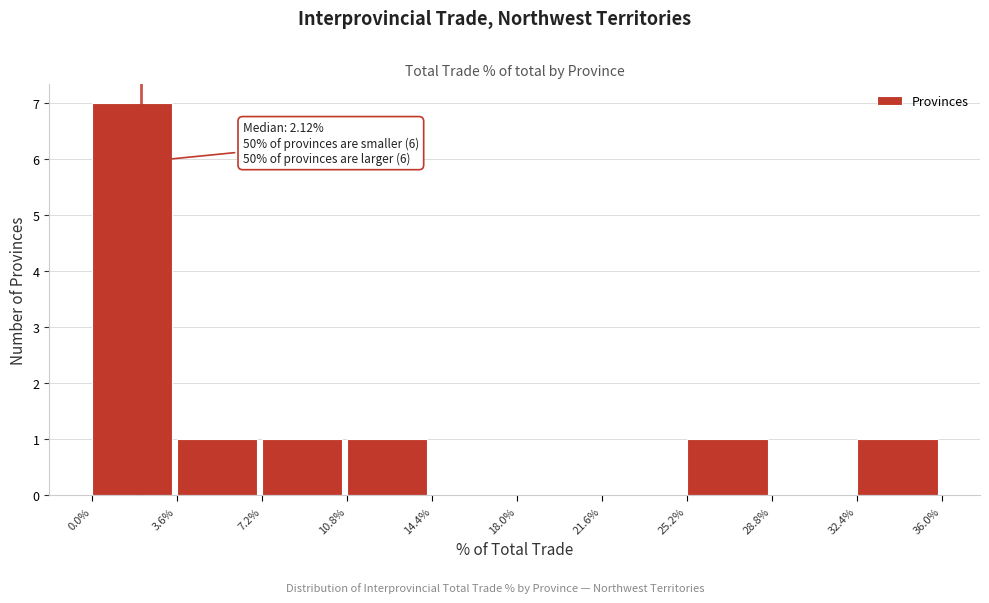

Over which range of the x-axis is the bar tallest?

0.0% to 3.6%